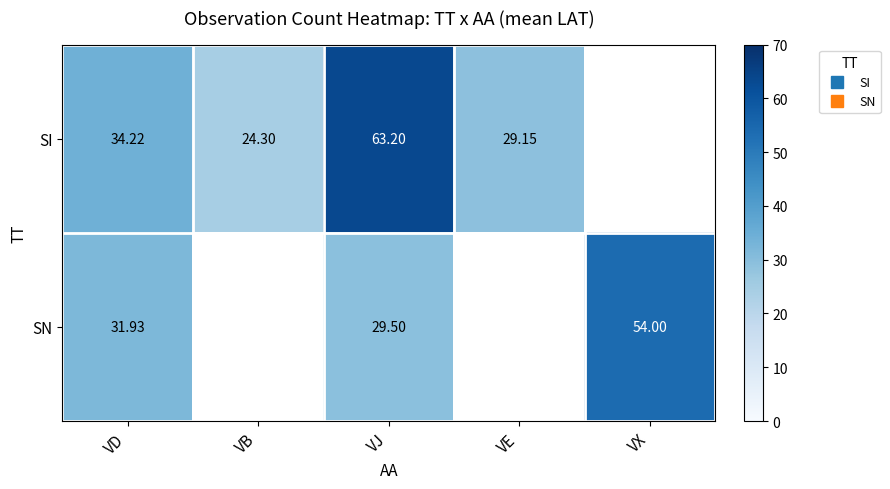

How many values in SN are above zero?

3